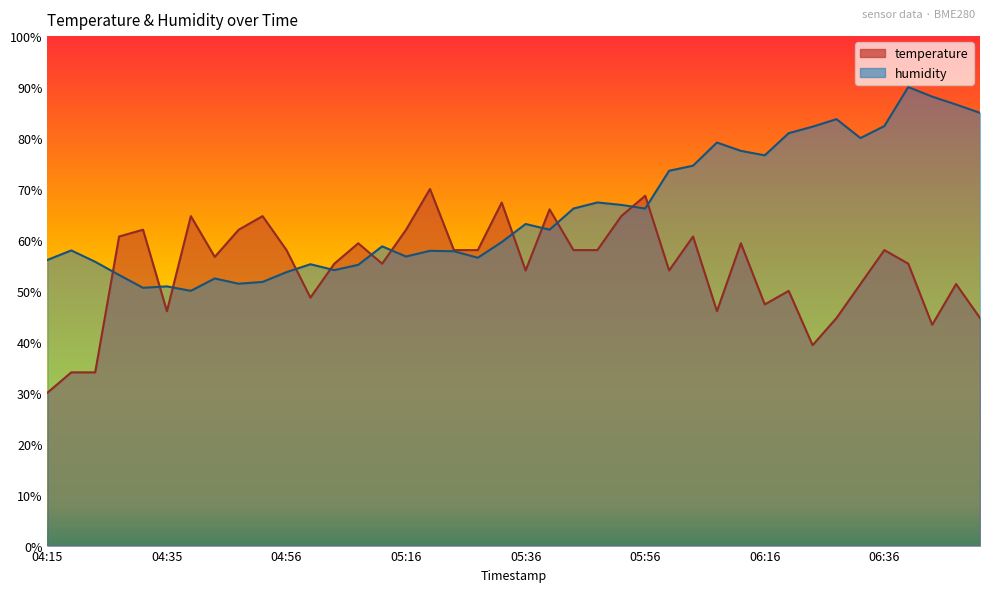

Where do humidity and temperature first cross each other?

04:23 and 04:27